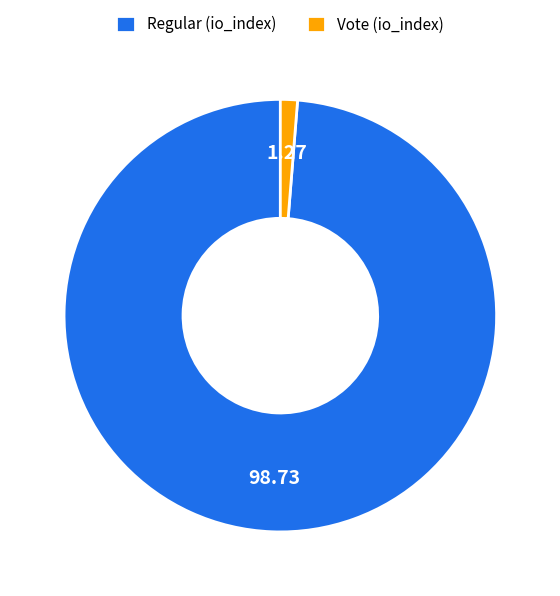

Do Vote and Regular together represent more than half of the pie?

Yes